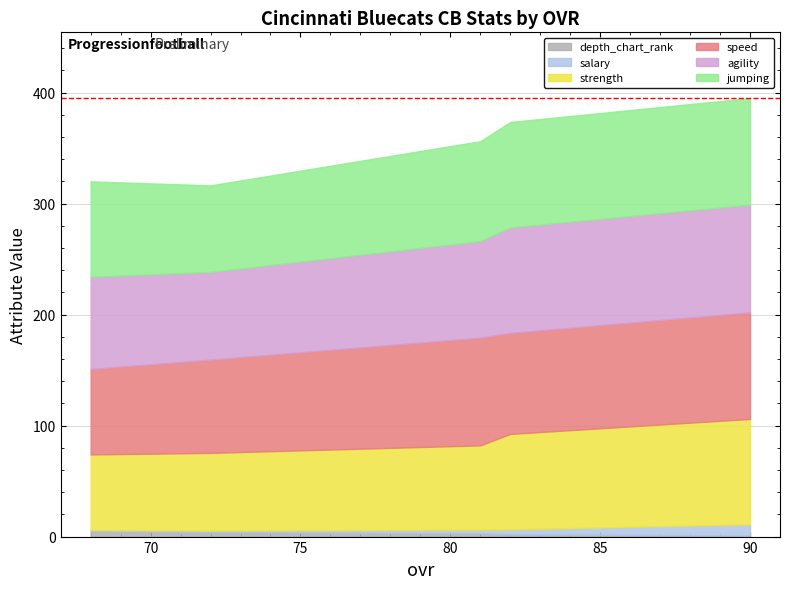

What is the difference between the maximum and minimum values in the speed series?

20.0